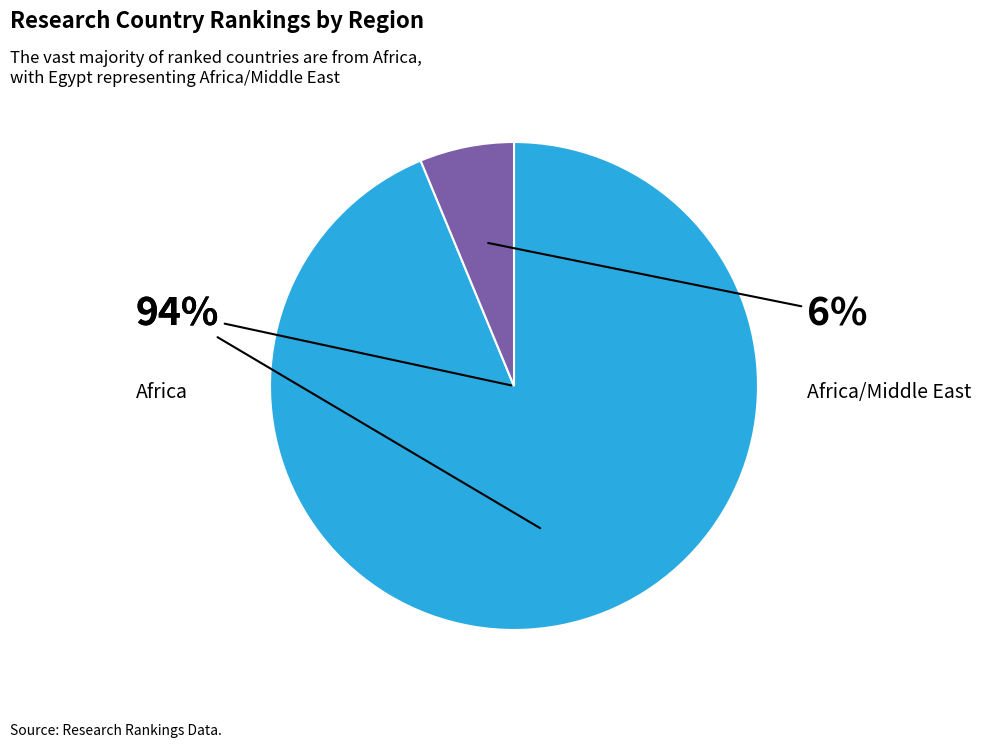

How many segments does this pie chart have?

2